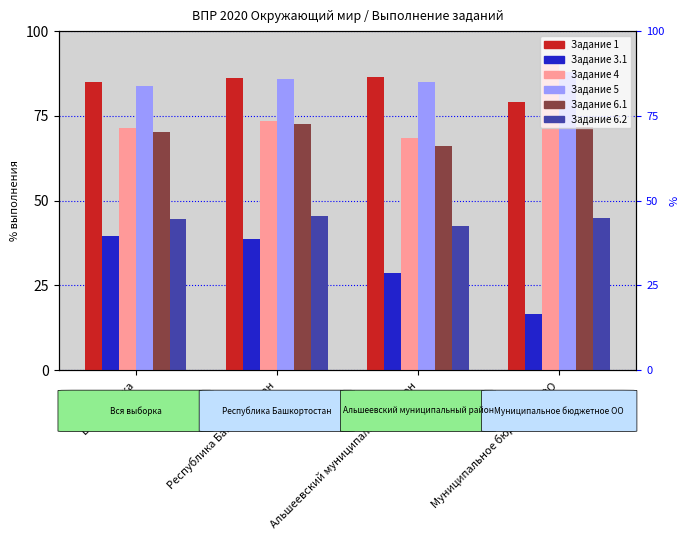

Which category has the lowest value across all series?

Муниципальное бюджетное ОО